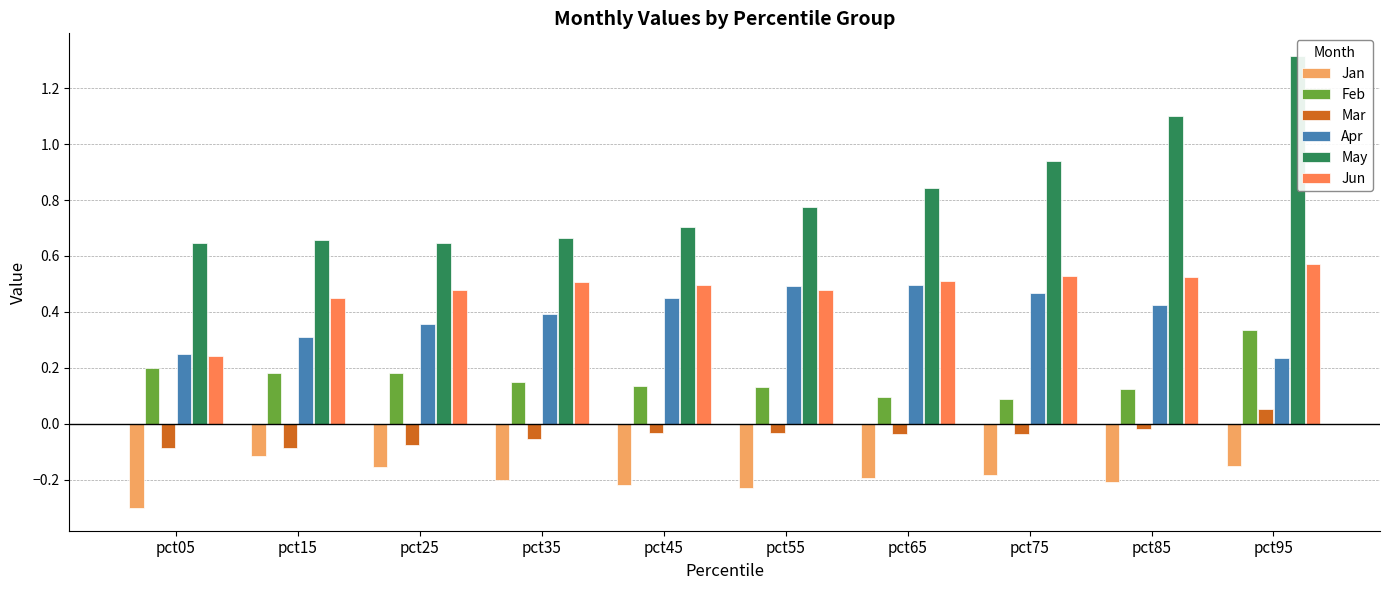

How many distinct data groups are displayed?

6